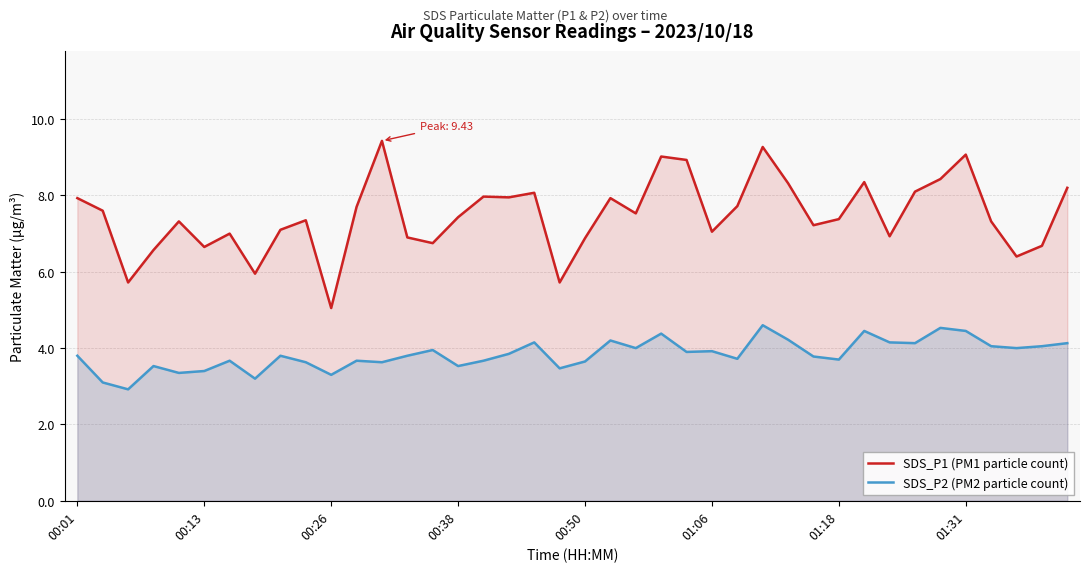

Is it true that SDS_P1 (PM1 particle count) equals 13.3 at 01:31?

False